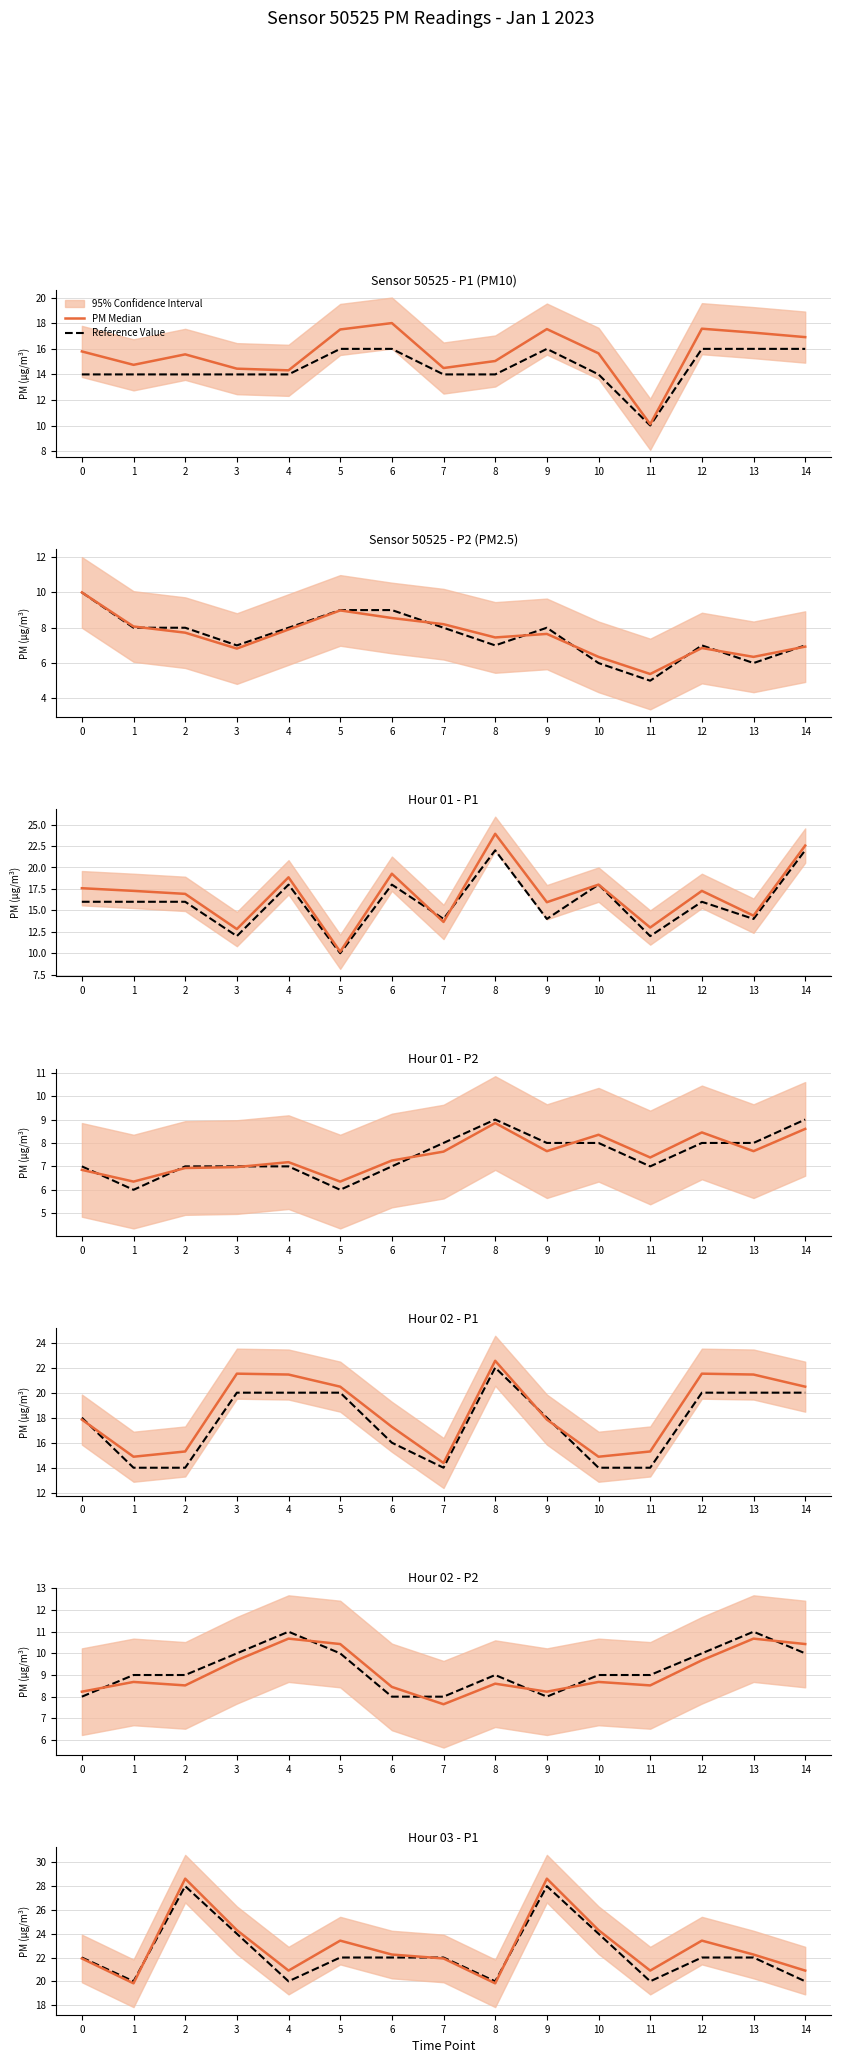

At which category is the sum across all series the highest?

2